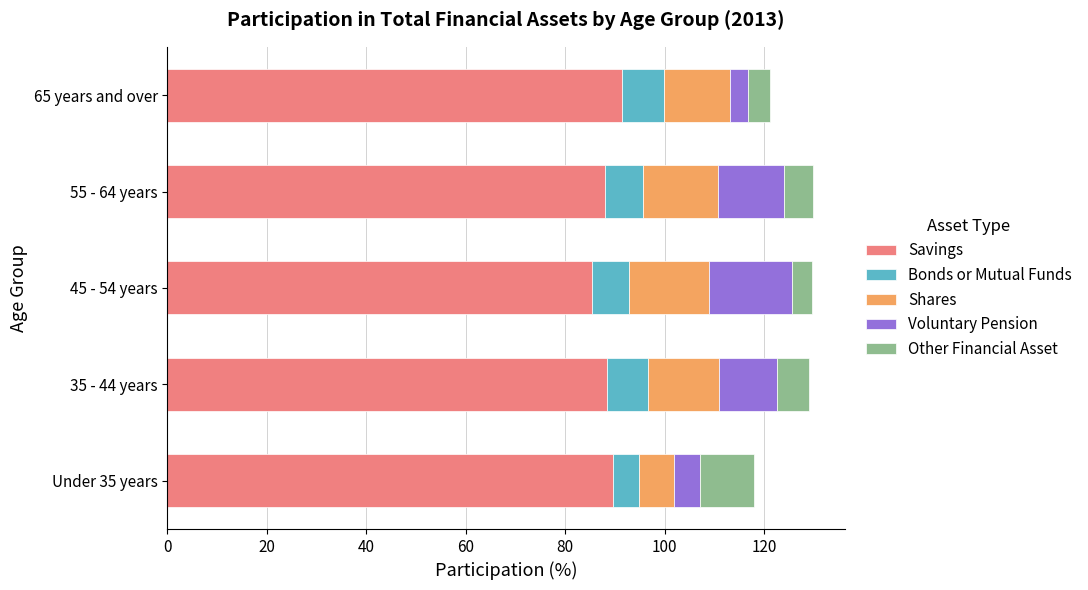

The Savings series shows 118.7 at 45 - 54 years. True or false?

False